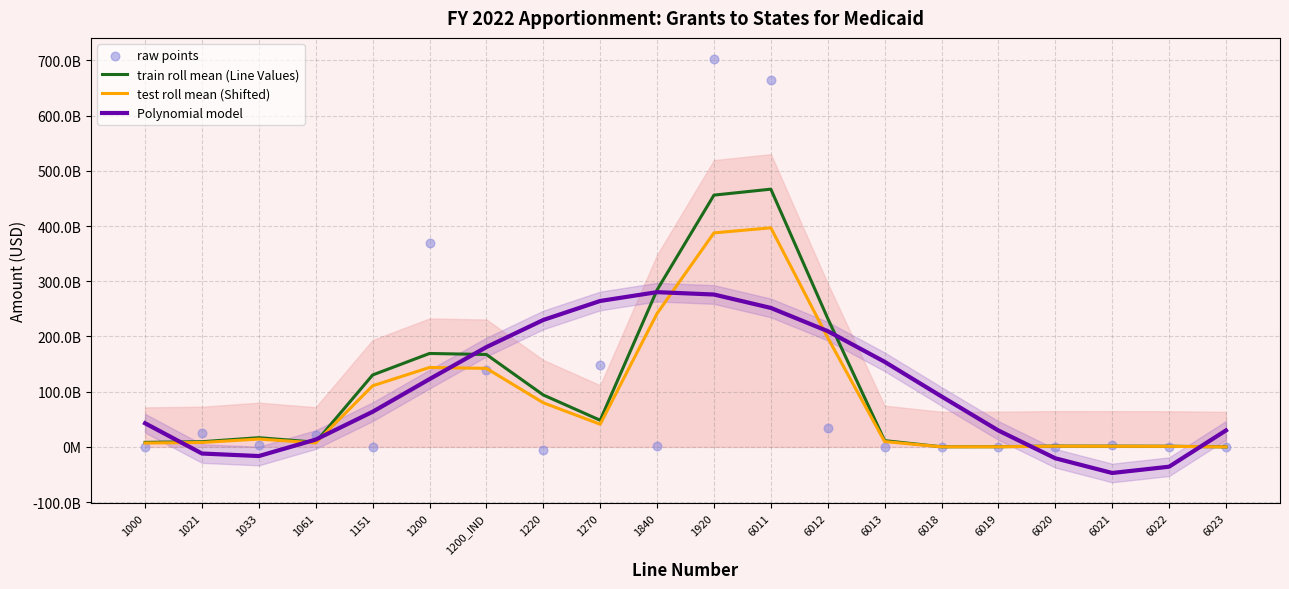

What is the total value across all series at 6011?

1779457841479.0